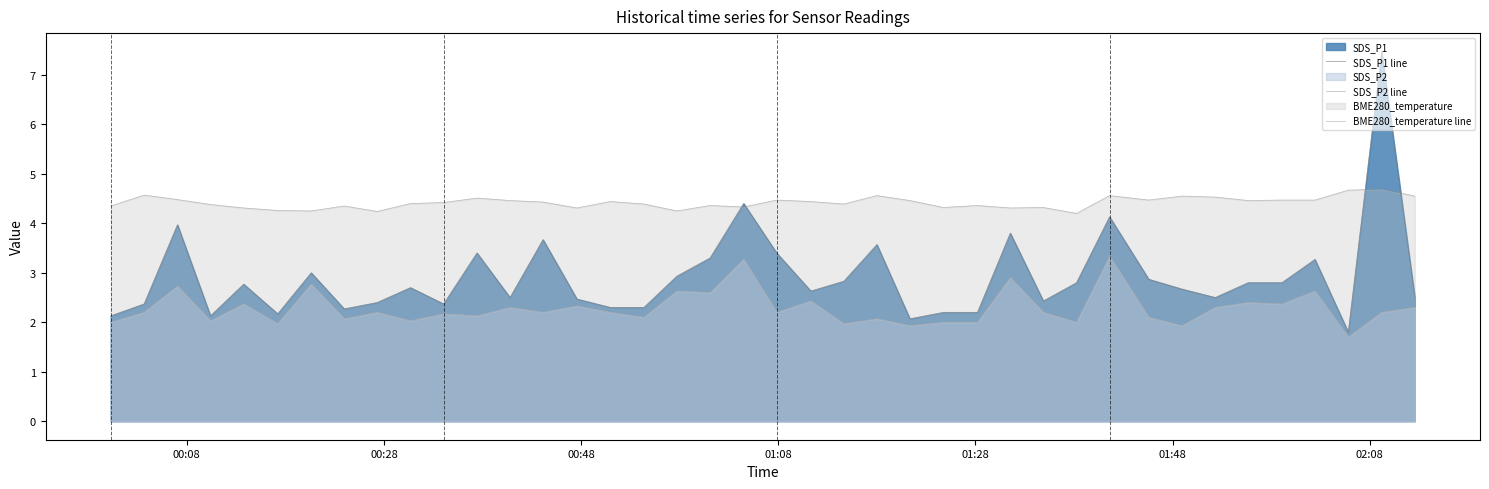

What is the difference between the maximum and second lowest values in the SDS_P1 line series?

5.4